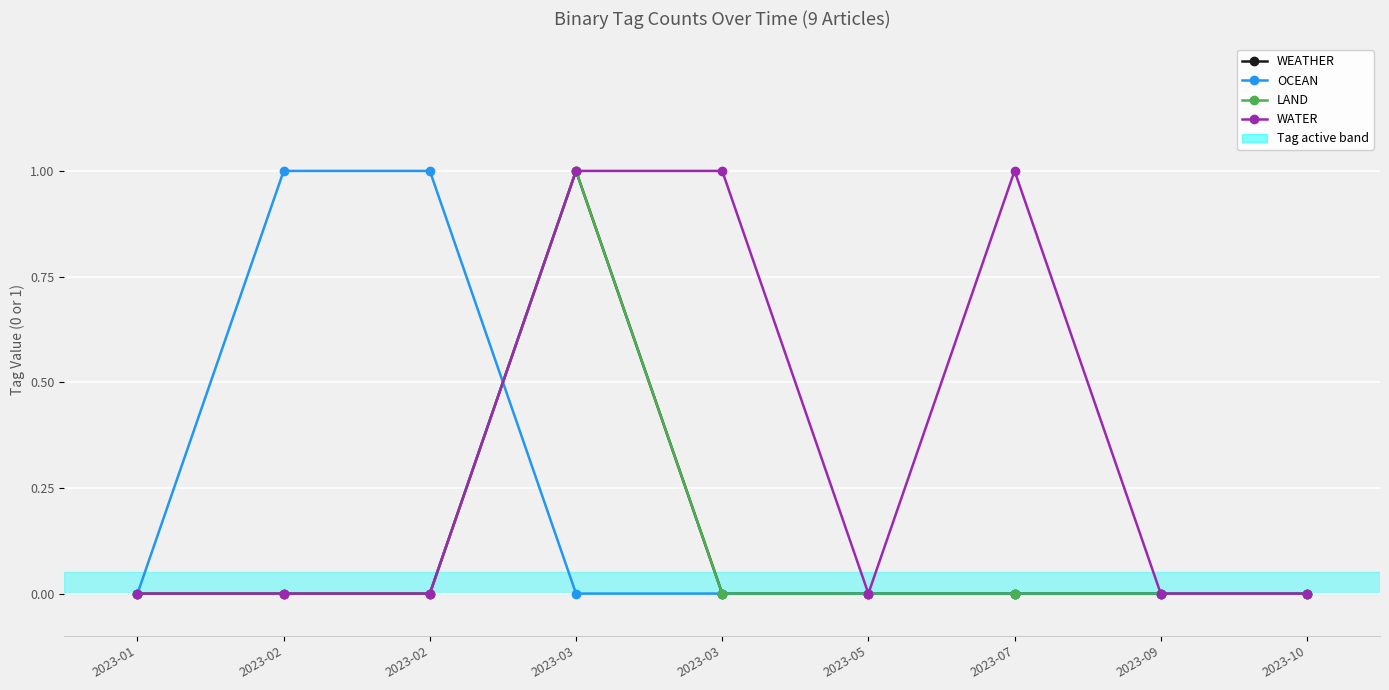

What is the sum of all WATER values?

3